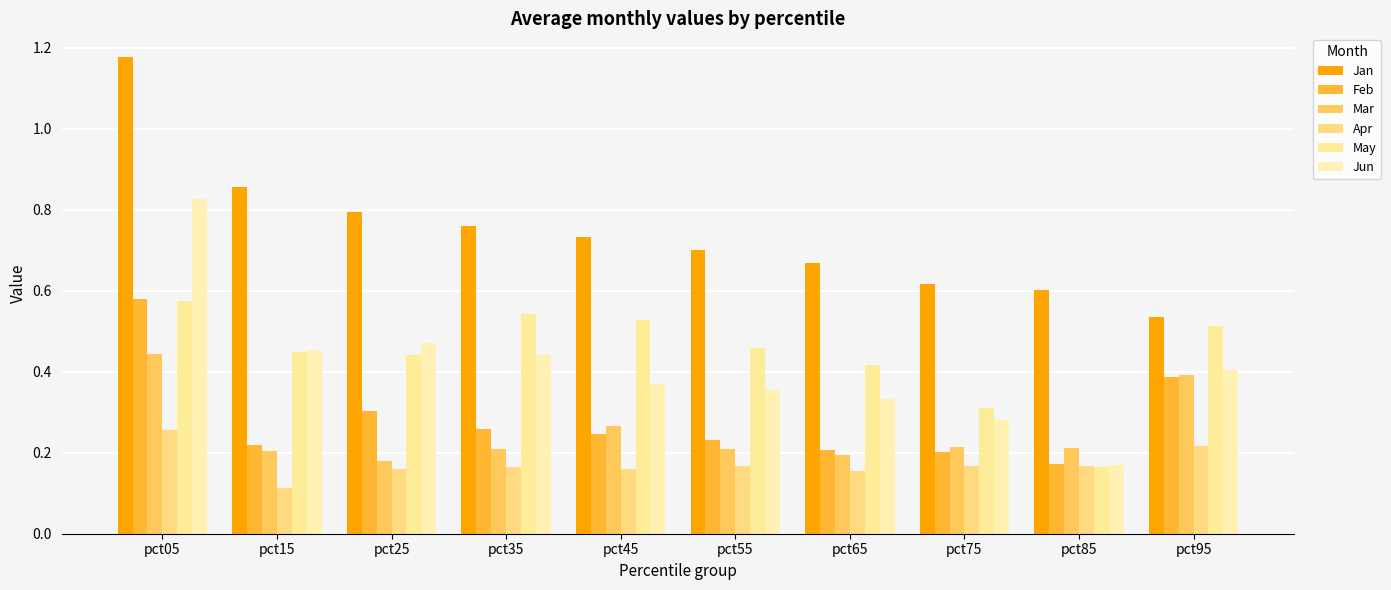

The Jan series shows 0.7 at pct95. True or false?

False